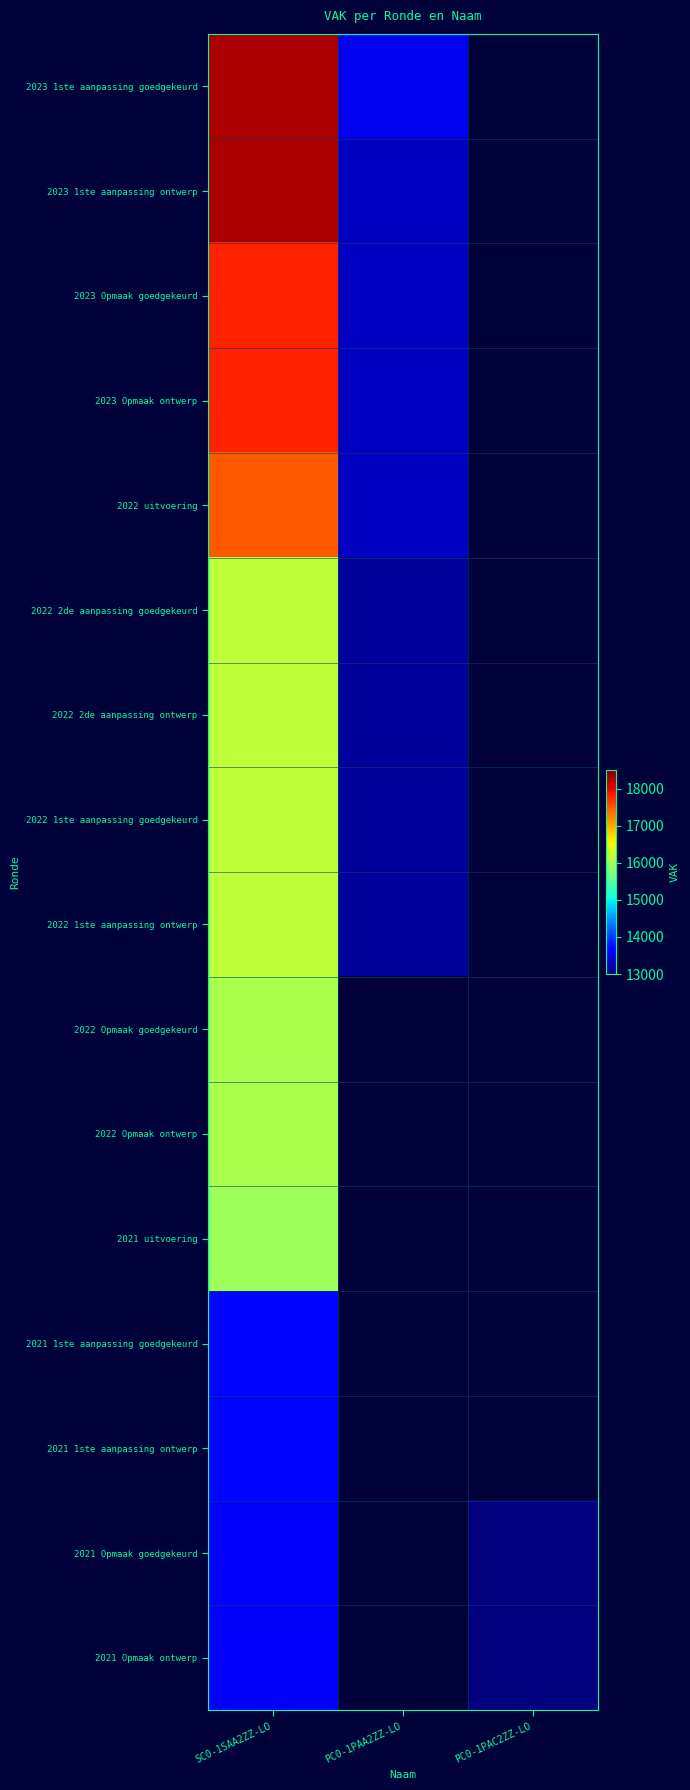

At which category does the chart reach its minimum across all series?

PC0-1PAC2ZZ-LO